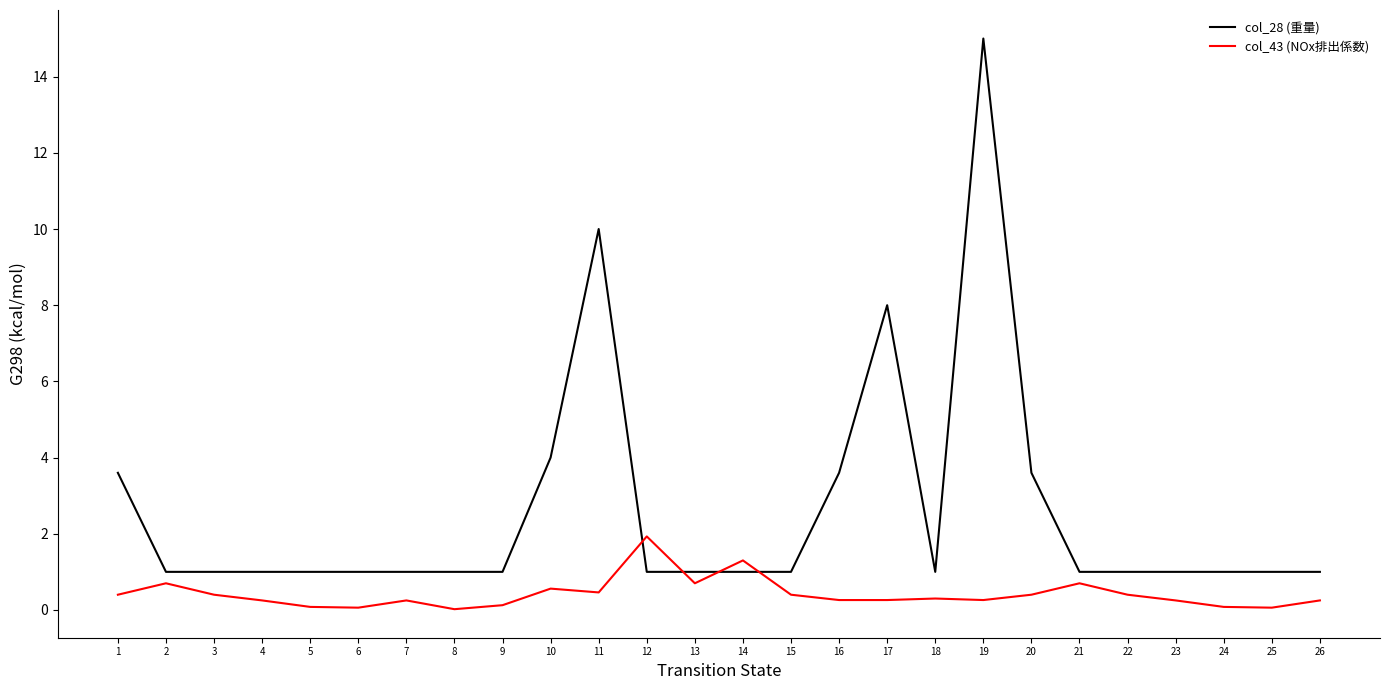

What is the difference between the highest and lowest values at 9?

0.9